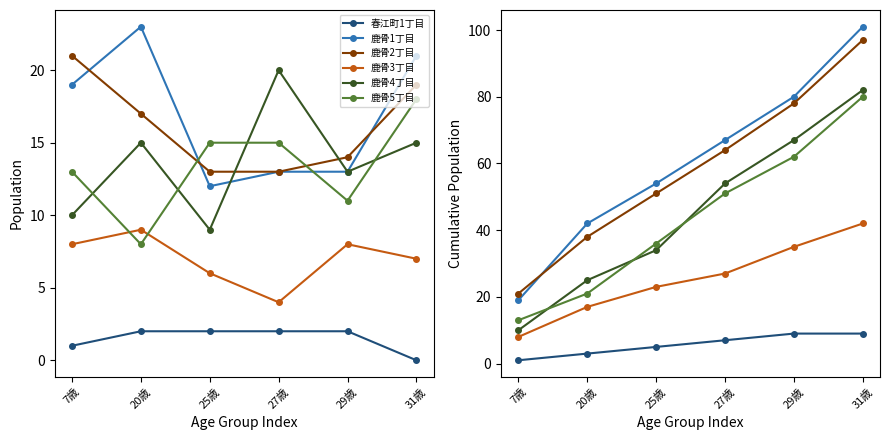

What is the difference between the 鹿骨5丁目 values at 20歳 and 31歳?

59